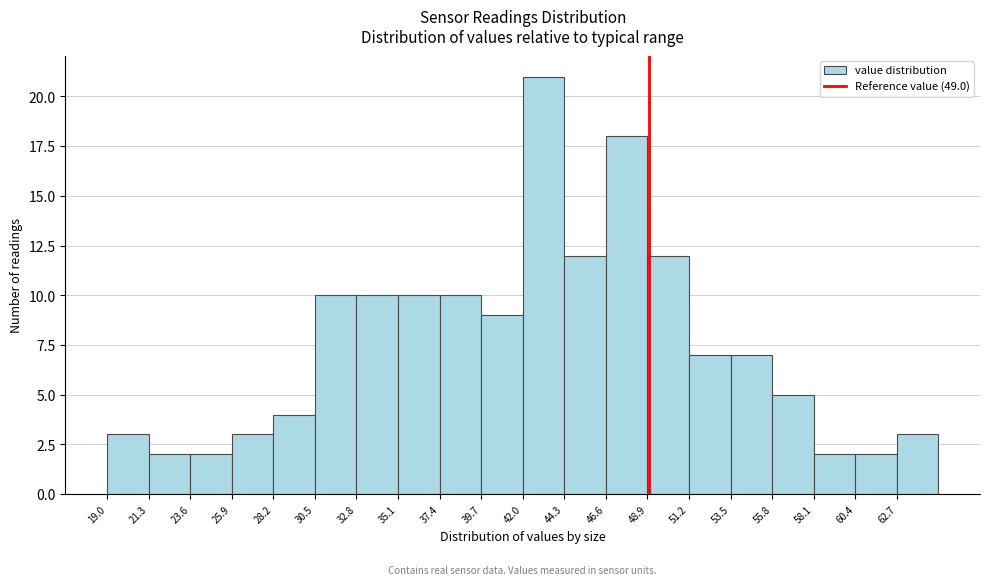

What is the height of the bar covering 21.3 to 23.6 on the x-axis? Neither the bar edges nor the heights are printed on the chart, so give them approximately, as read against the axes.

2